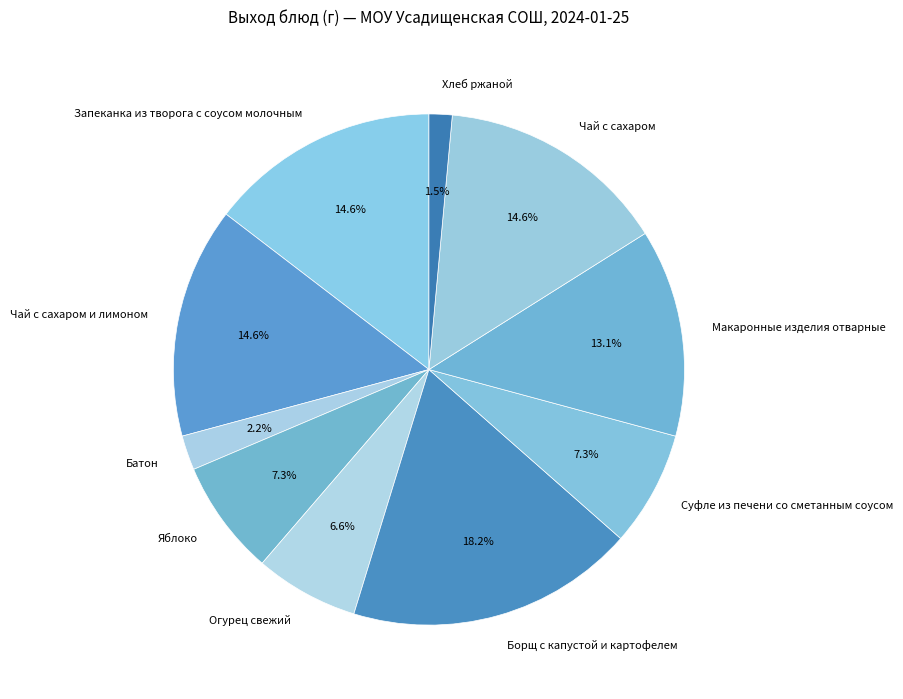

How much of the chart is everything except Запеканка из творога с соусом молочным?

85.4%